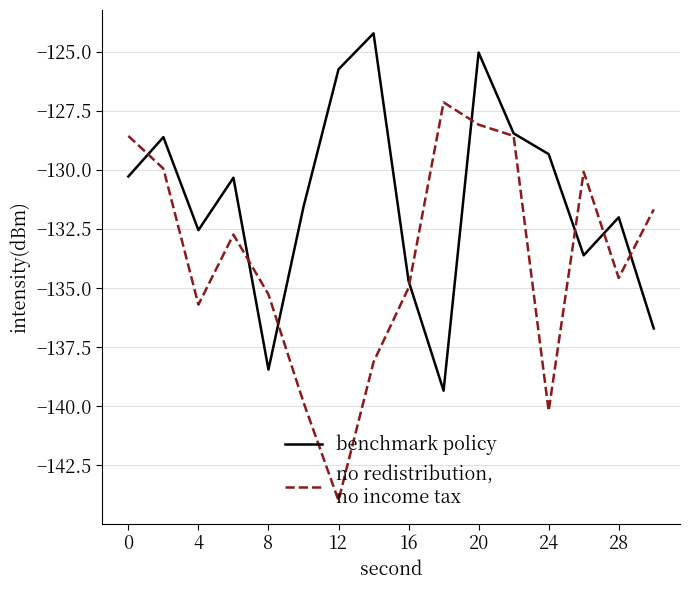

What is the greatest value displayed?

-124.2